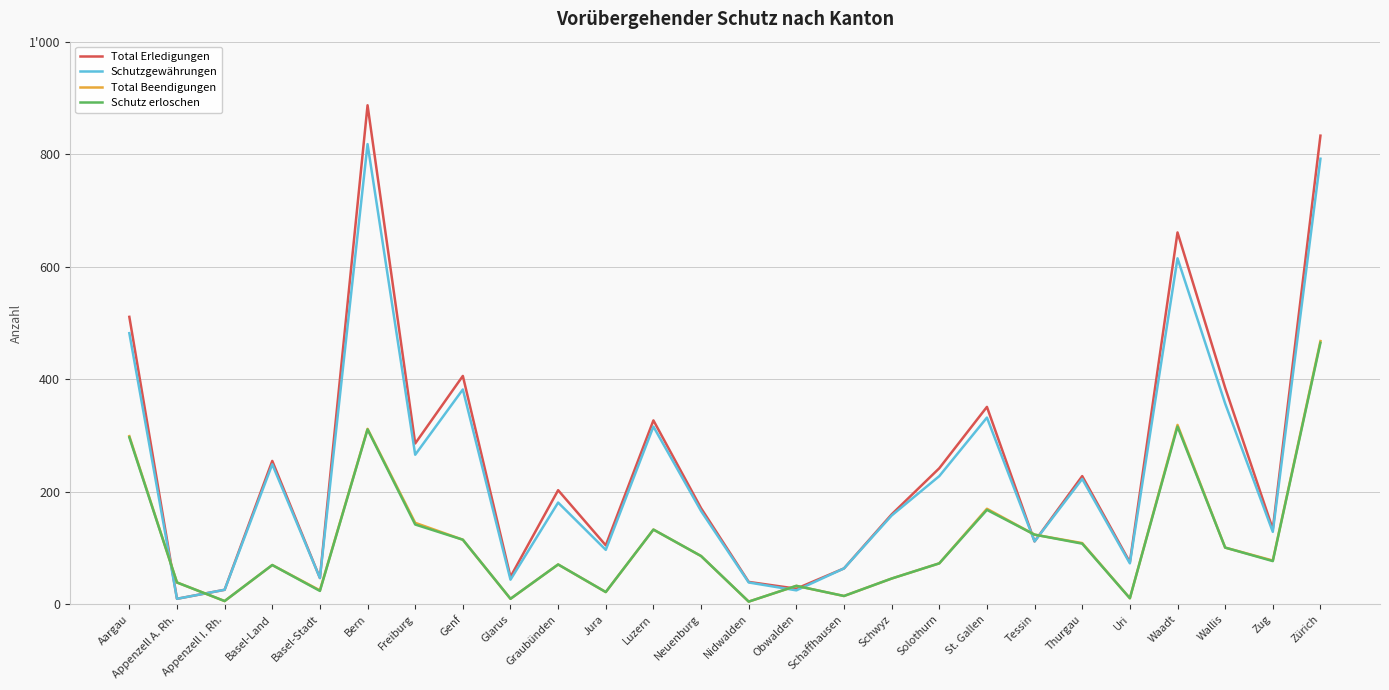

Does the chart have visible grid lines?

Yes